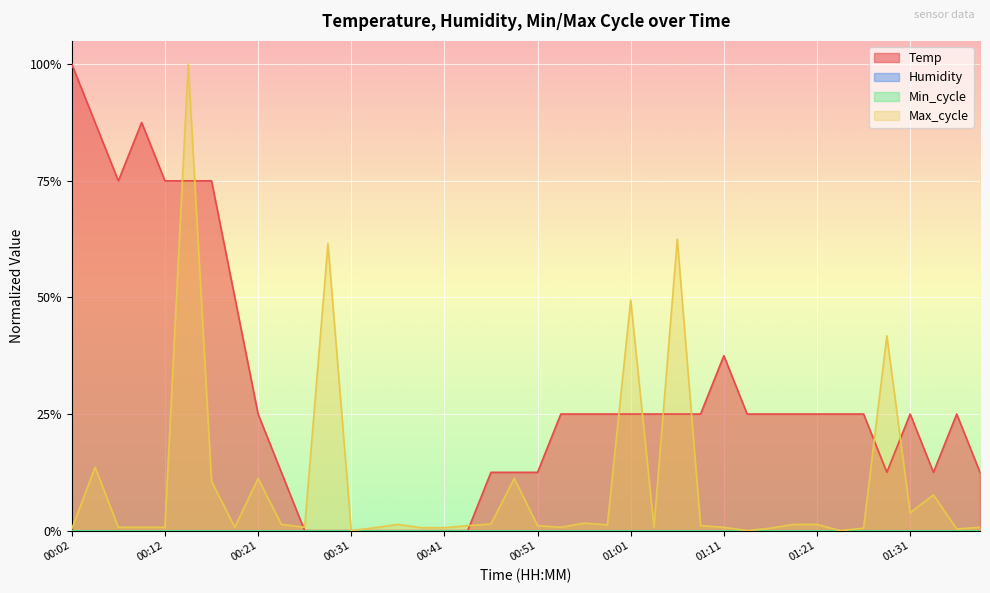

Which series ends up on top after the final intersection of Max_cycle and Temp?

Temp